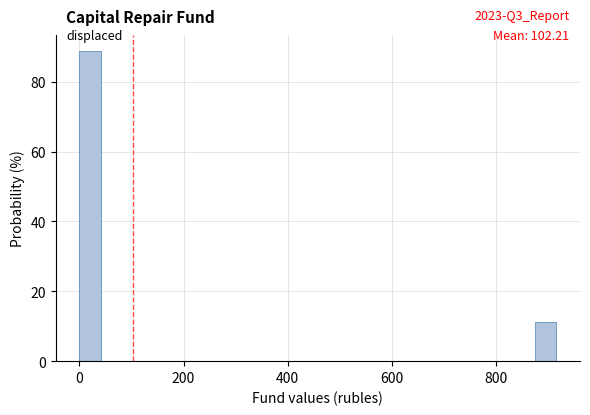

Around what value on the x-axis is the tallest bar? Give the approximate position of its centre, as read against the axis.

20